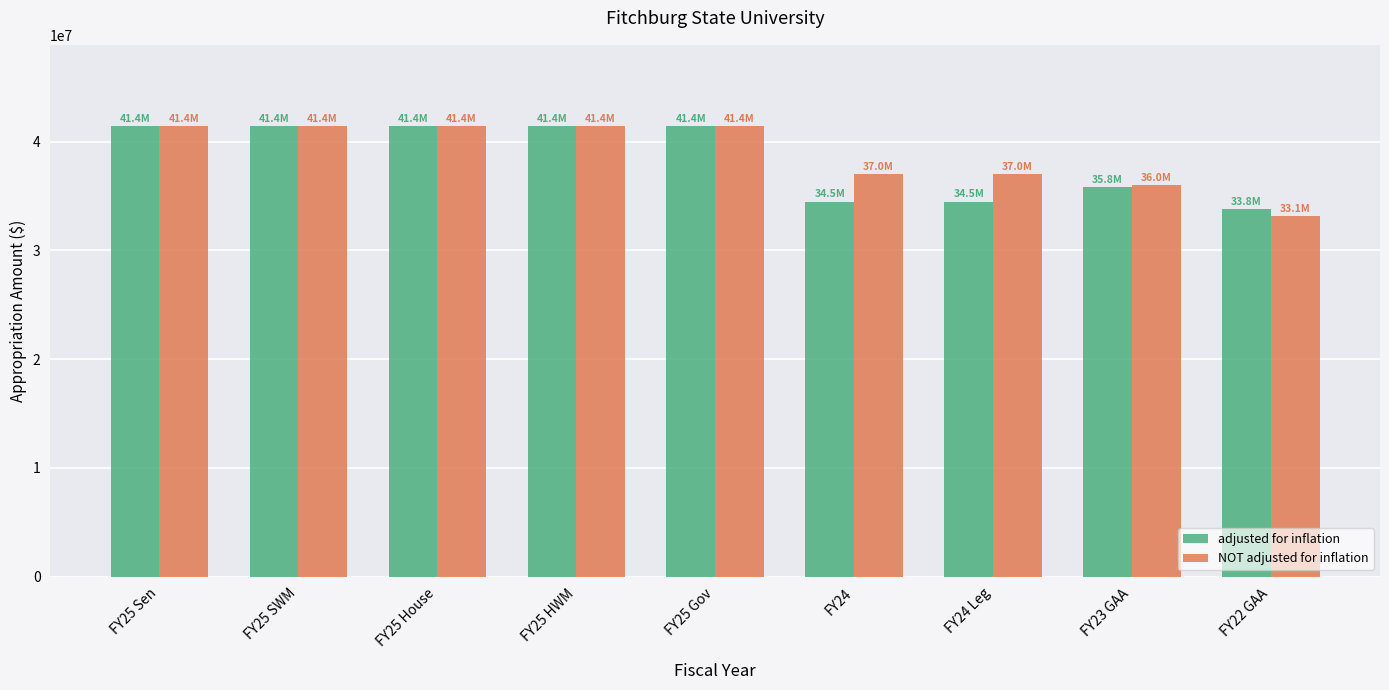

What are all the series names shown in the legend?

adjusted for inflation, NOT adjusted for inflation